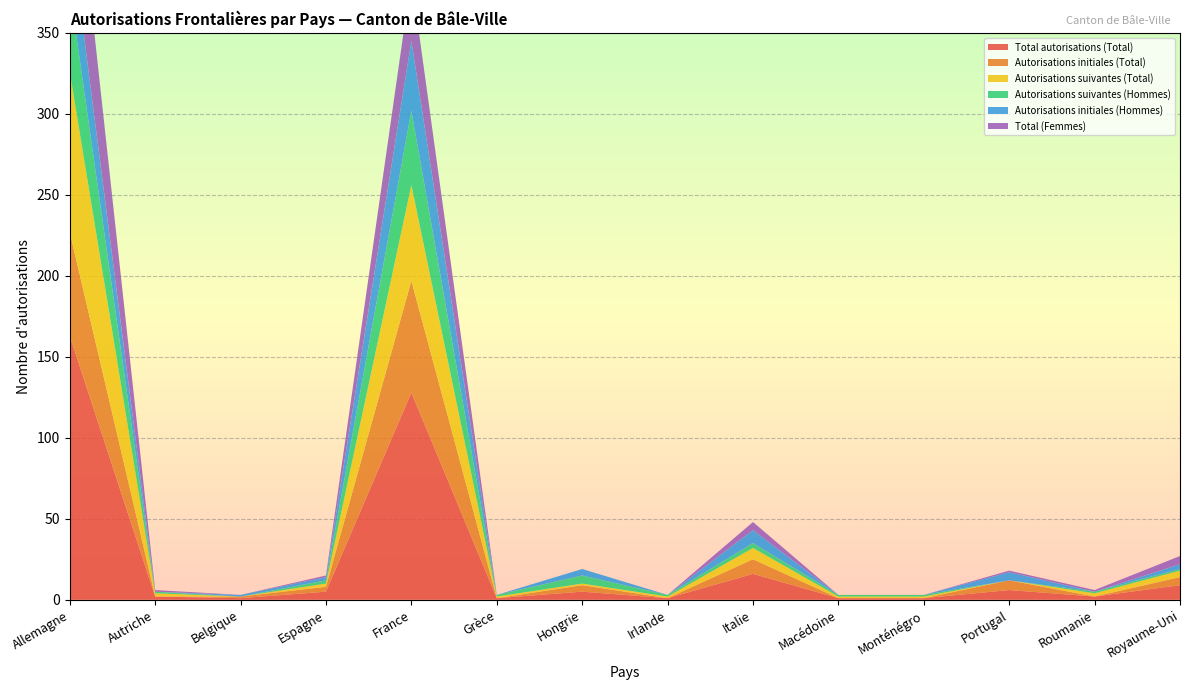

Reading left to right, transcribe all the data shown in this chart.

Total autorisations (Total): 163	2	1	5	128	1	5	1	16	1	1	6	2	9
Autorisations initiales (Total): 64	0	1	3	69	0	4	0	9	0	0	6	0	5
Autorisations suivantes (Total): 99	2	0	2	59	1	1	1	7	1	1	0	2	4
Autorisations suivantes (Hommes): 51	1	0	2	46	1	5	1	3	1	1	0	1	1
Autorisations initiales (Hommes): 40	0	1	2	43	0	4	0	8	0	0	5	0	3
Total (Femmes): 72	1	0	1	39	0	0	0	5	0	0	1	1	5